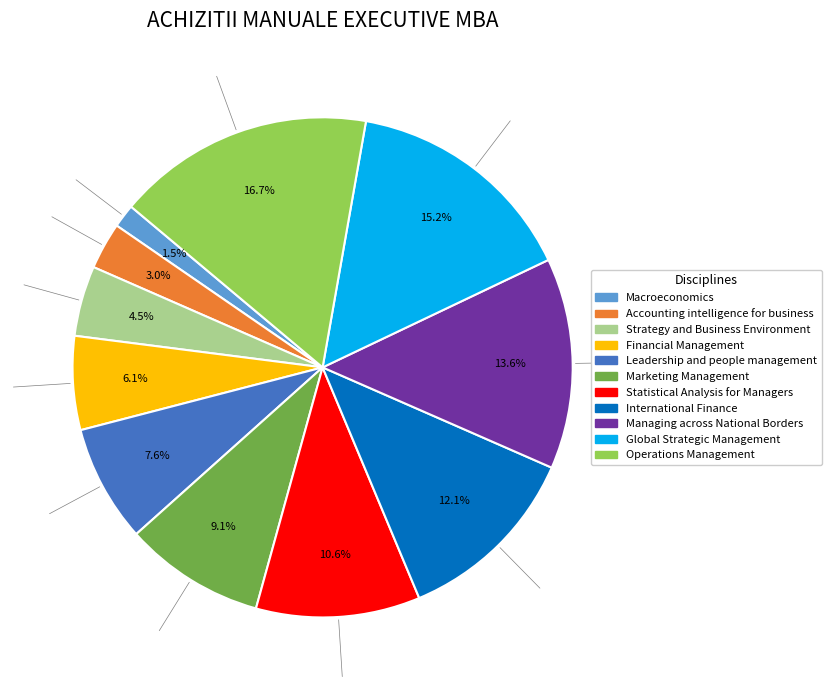

Does any single category account for the majority?

No